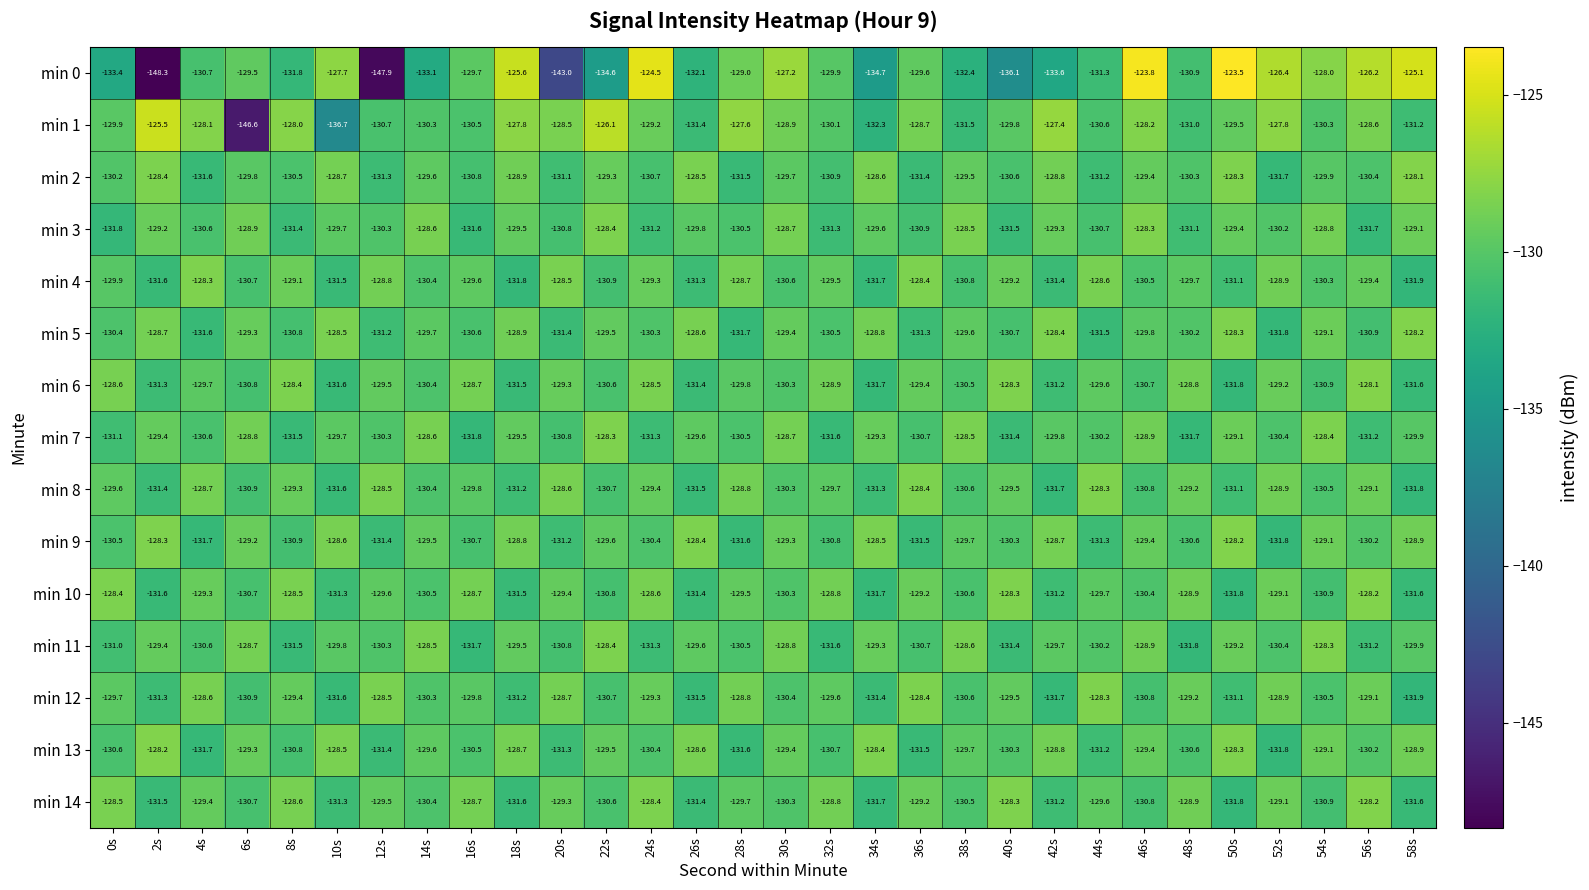

At which label does min 12 reach its peak?

44s